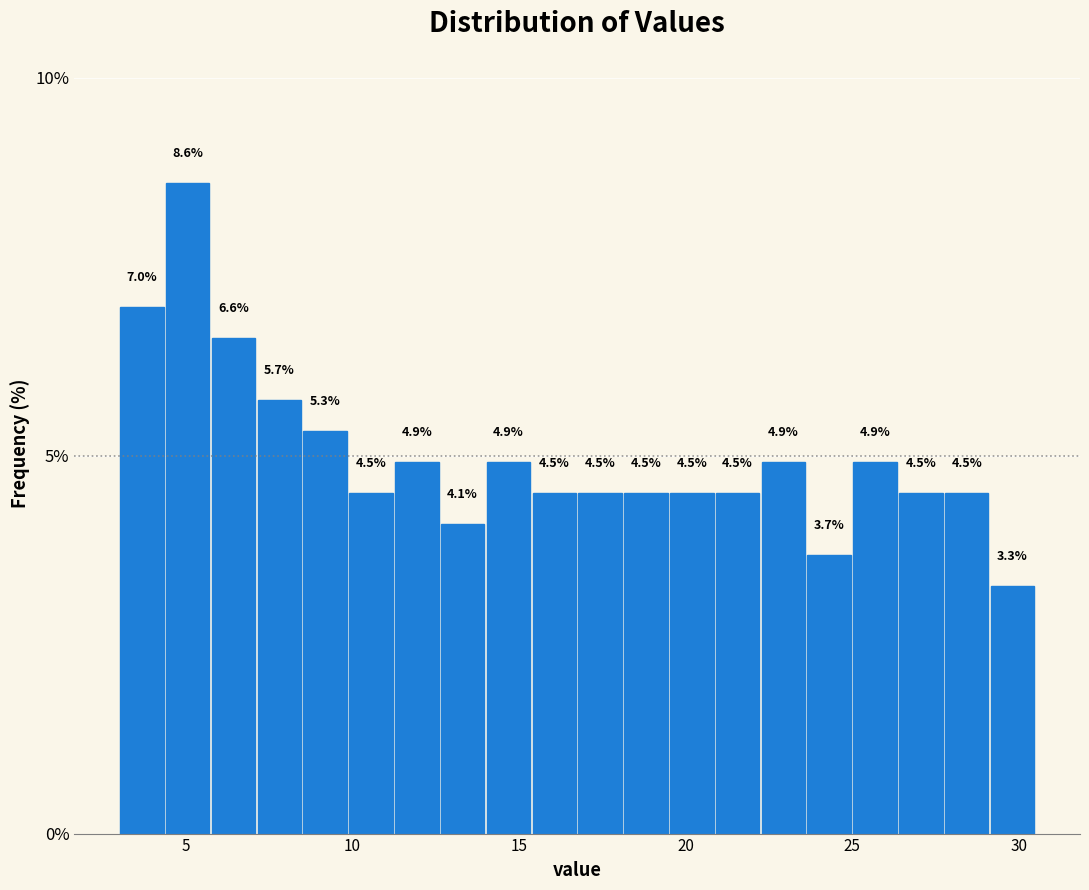

Read against the x-axis, roughly where is the centre of the tallest bar?

5.0